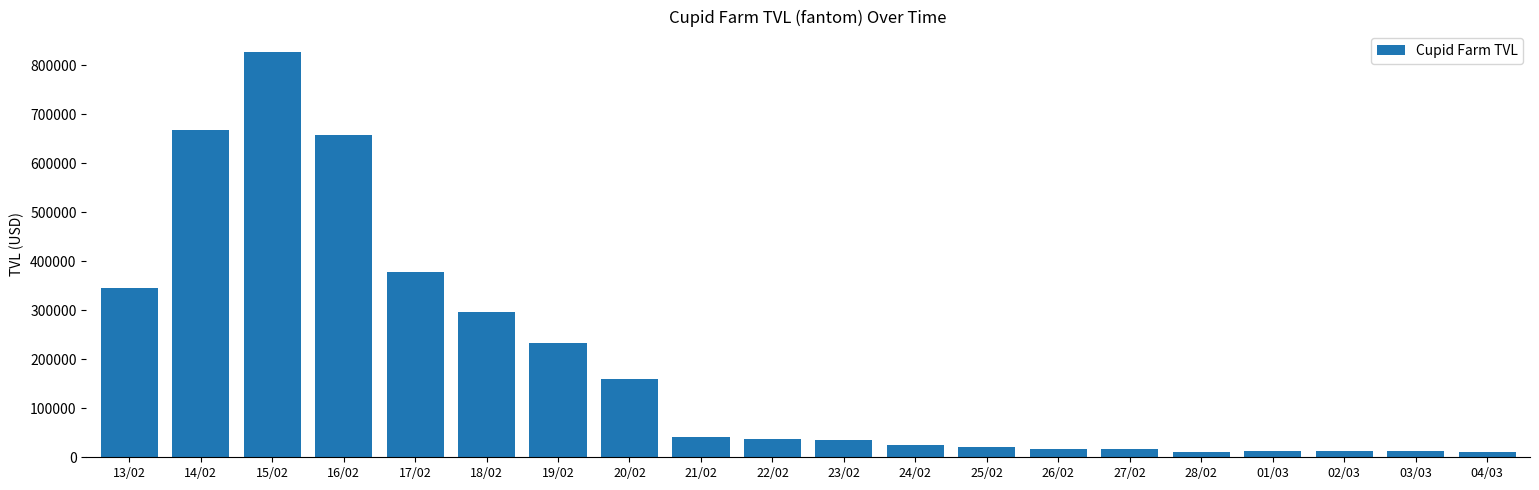

Approximately how many times larger is the value at 20/02 compared to 04/03?

14.2